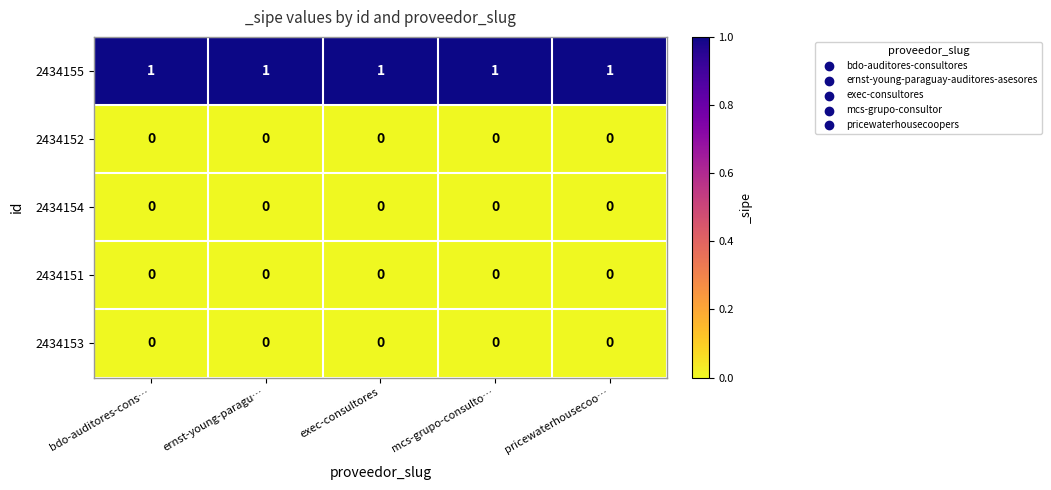

At how many categories does at least one series exceed 0?

5